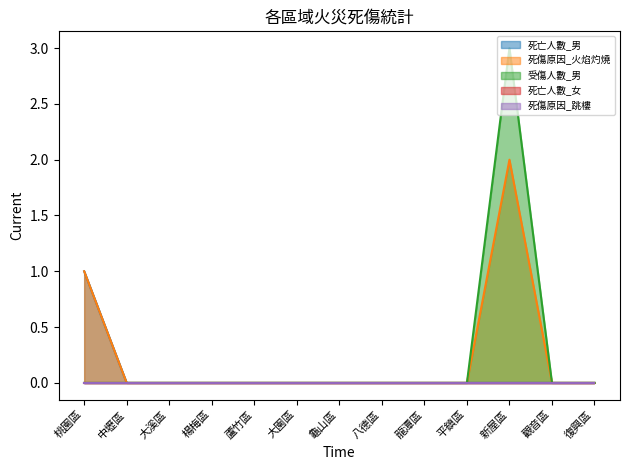

At which category does the chart reach its peak across all series?

新屋區